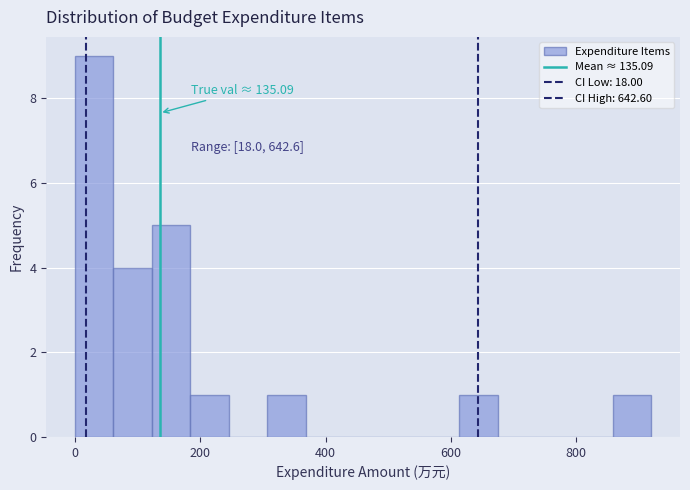

Read against the x-axis, roughly where is the centre of the tallest bar?

40